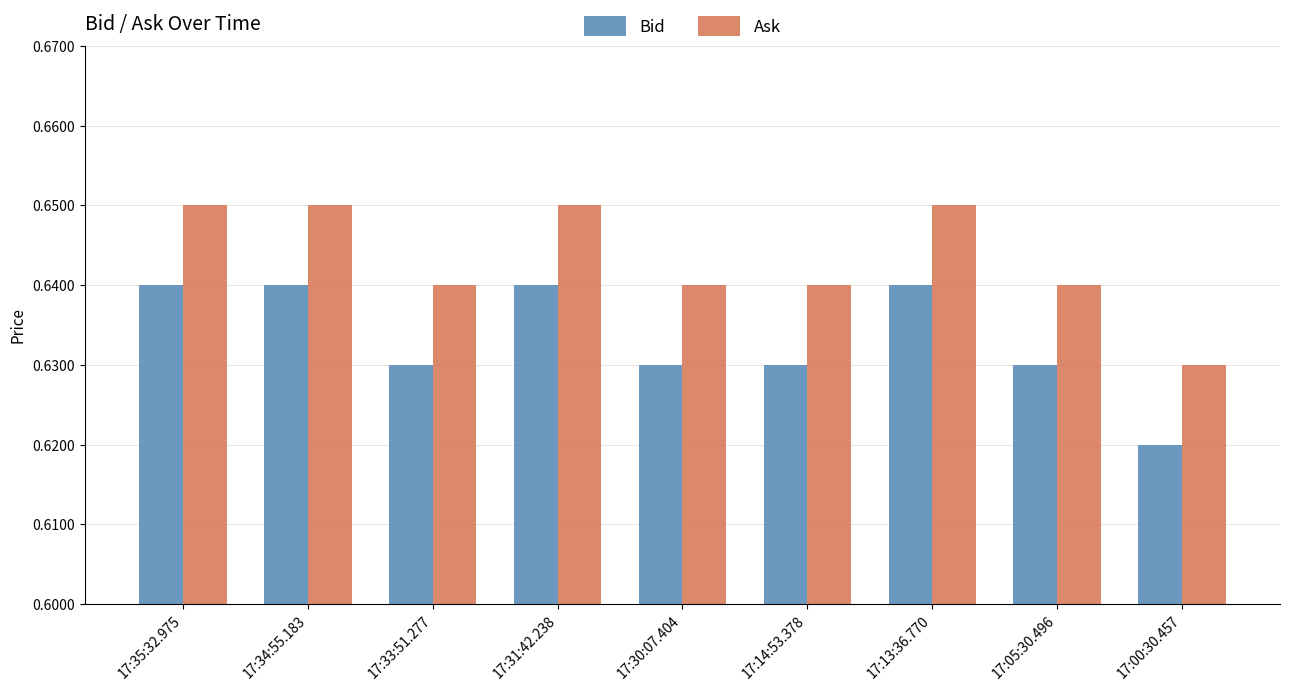

Count the Ask values in the range 0 to 1.

9